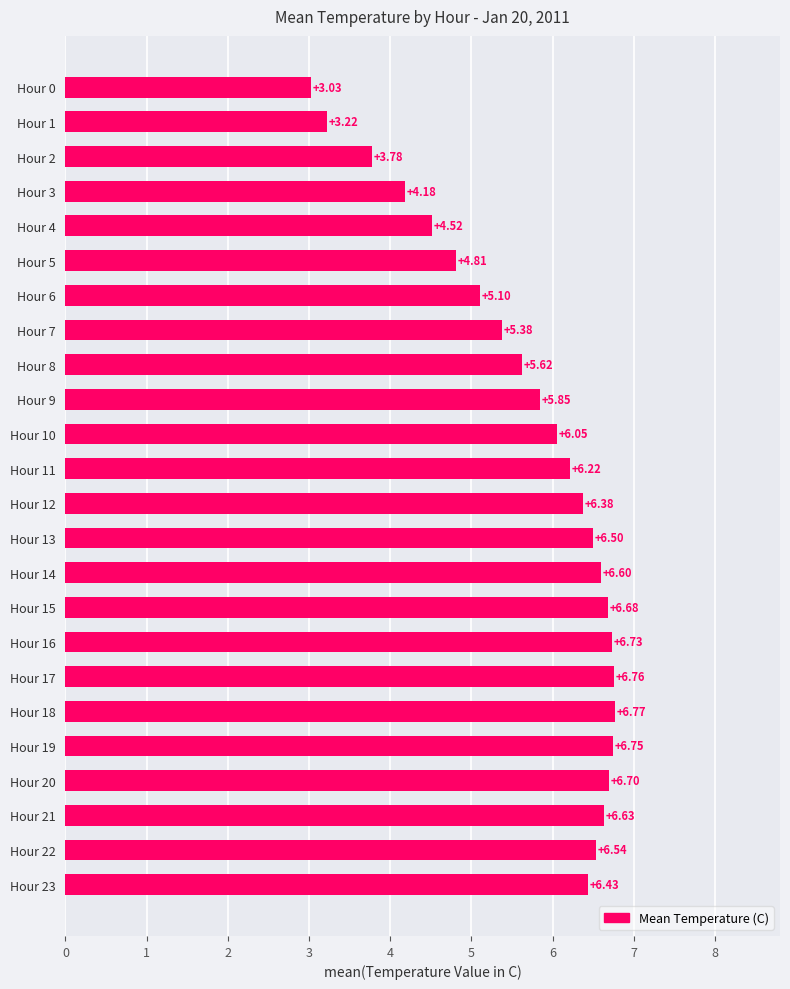

Rank the categories by value from lowest to highest.

Hour 0, Hour 1, Hour 2, Hour 3, Hour 4, Hour 5, Hour 6, Hour 7, Hour 8, Hour 9, Hour 10, Hour 11, Hour 12, Hour 23, Hour 13, Hour 22, Hour 14, Hour 21, Hour 15, Hour 20, Hour 16, Hour 19, Hour 17, Hour 18